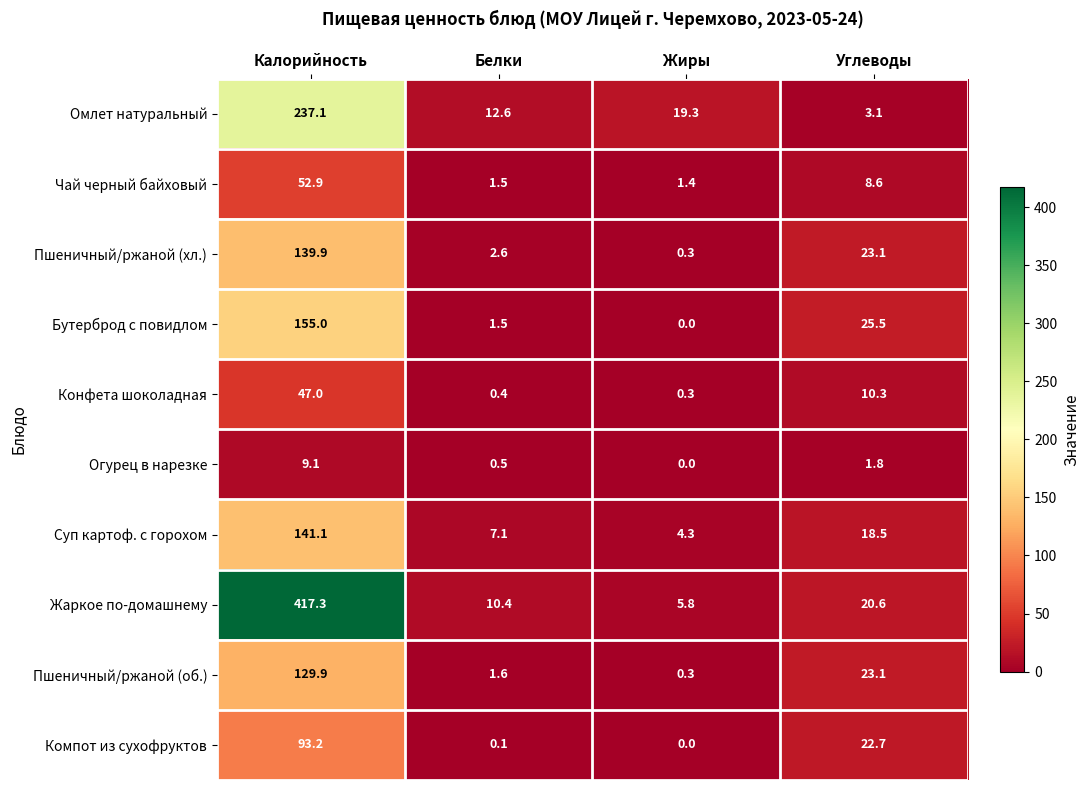

Which series has the largest range (max minus min)?

Жаркое по-домашнему